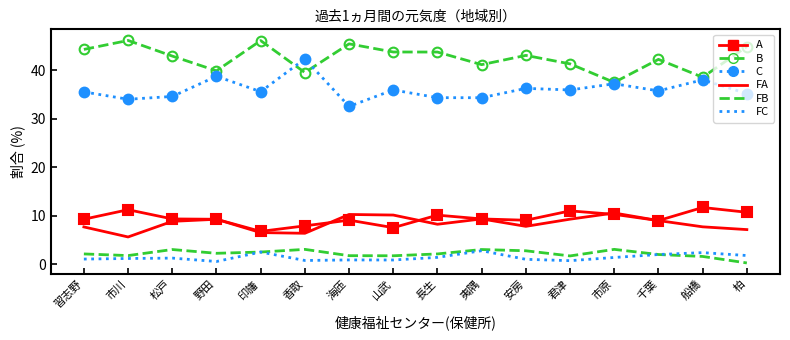

What is the total value across all series at 松戸?

100.0